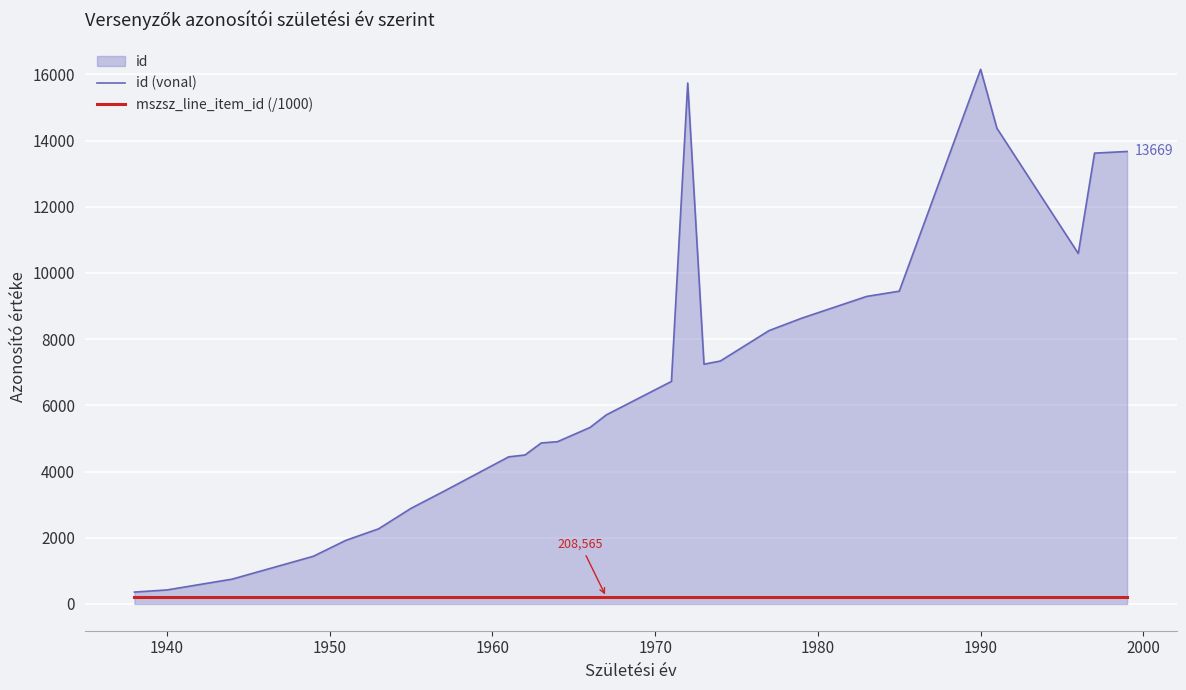

What is the lowest value of the mszsz_line_item_id (/1000) series?

208.6